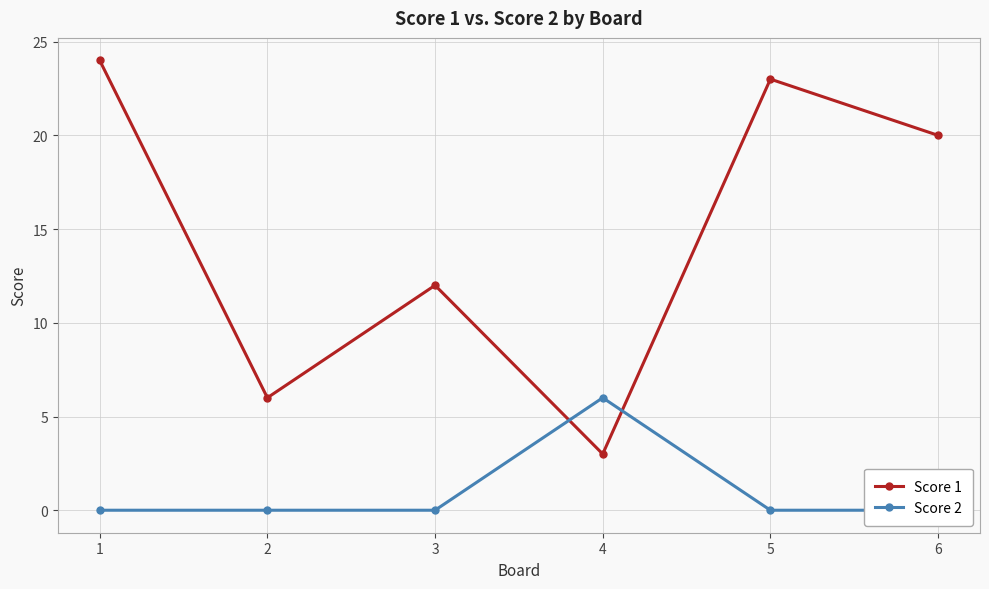

Rank the categories by Score 2 value from lowest to highest.

1, 2, 3, 5, 6, 4